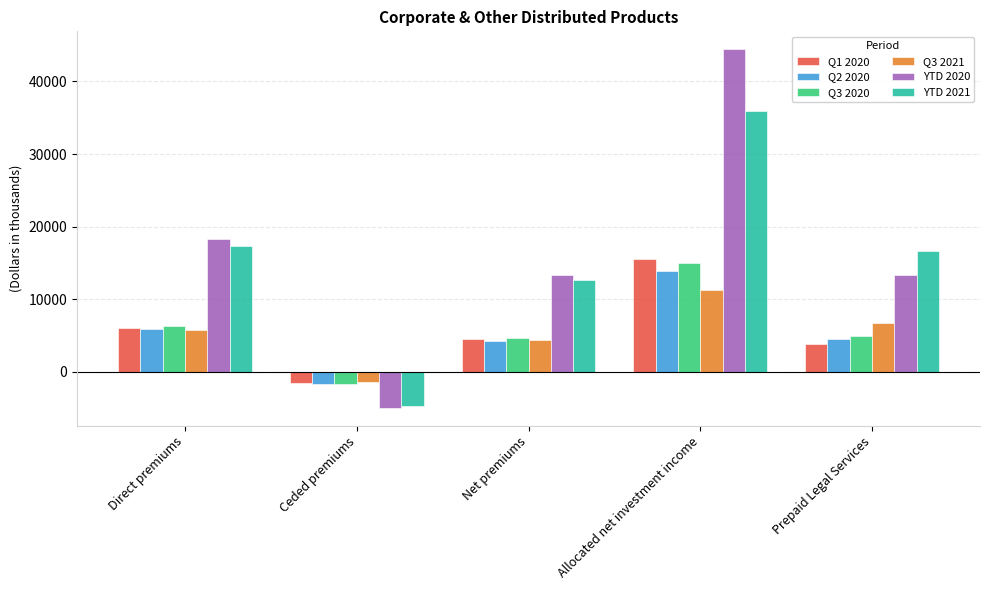

The value of Q1 2020 at Net premiums is 4480.5. True or false?

True